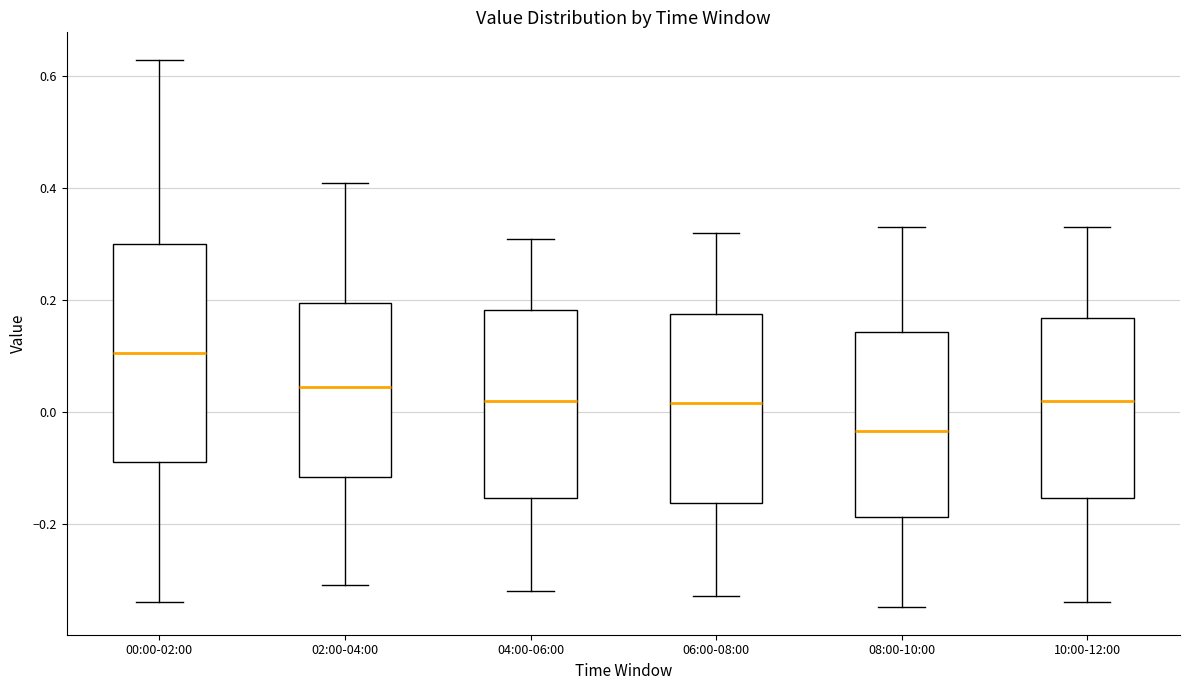

Reading left to right, read every box against the y-axis: the position of its median line, the range the box covers, and the ends of its whiskers. The values are not printed on the chart, so give them approximately, as read against the axis.

00:00-02:00: median 0.10, box -0.08 to 0.30, whiskers -0.34 to 0.64
02:00-04:00: median 0.04, box -0.12 to 0.20, whiskers -0.30 to 0.42
04:00-06:00: median 0.02, box -0.16 to 0.18, whiskers -0.32 to 0.32
06:00-08:00: median 0.02, box -0.16 to 0.18, whiskers -0.32 to 0.32
08:00-10:00: median -0.04, box -0.18 to 0.14, whiskers -0.34 to 0.34
10:00-12:00: median 0.02, box -0.16 to 0.16, whiskers -0.34 to 0.34